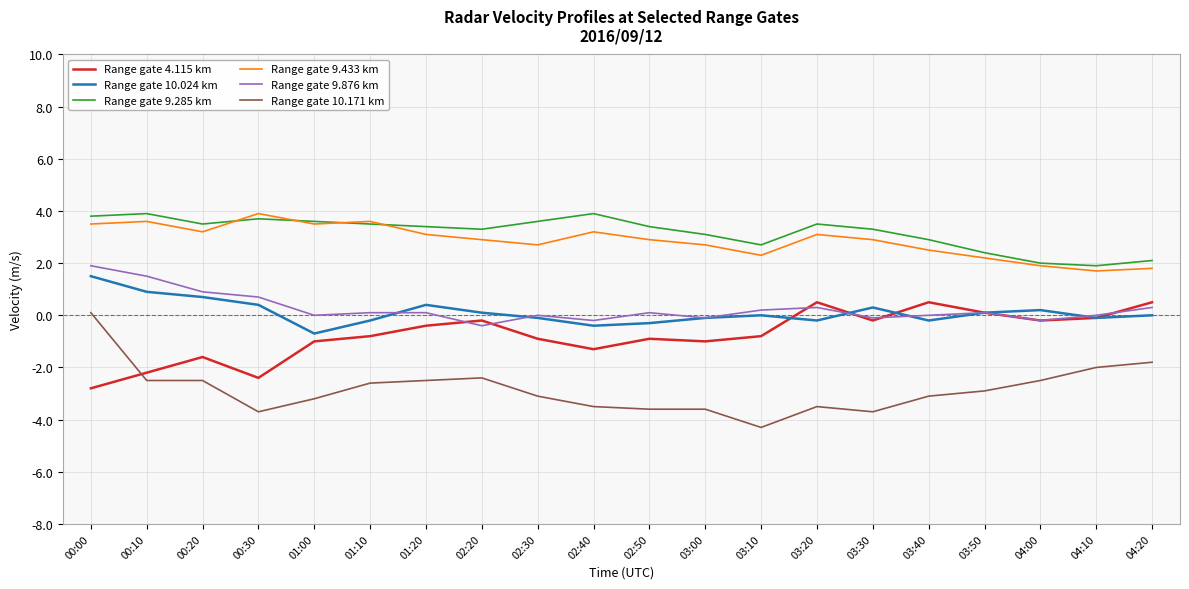

What is the spread (max minus min) of values at 02:40?

7.4